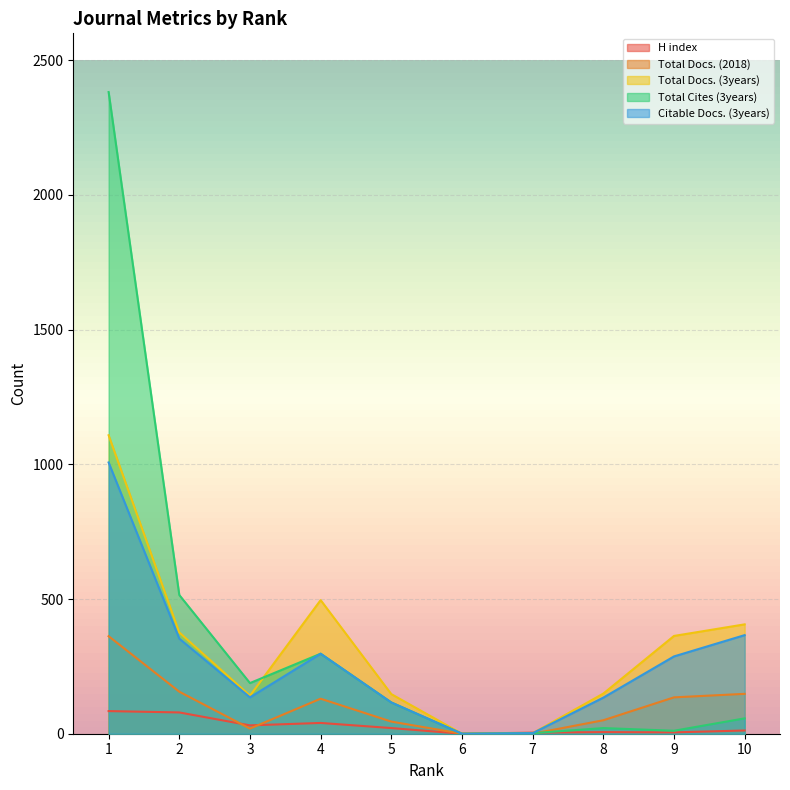

Where is the first local minimum for Total Docs. (2018)?

3